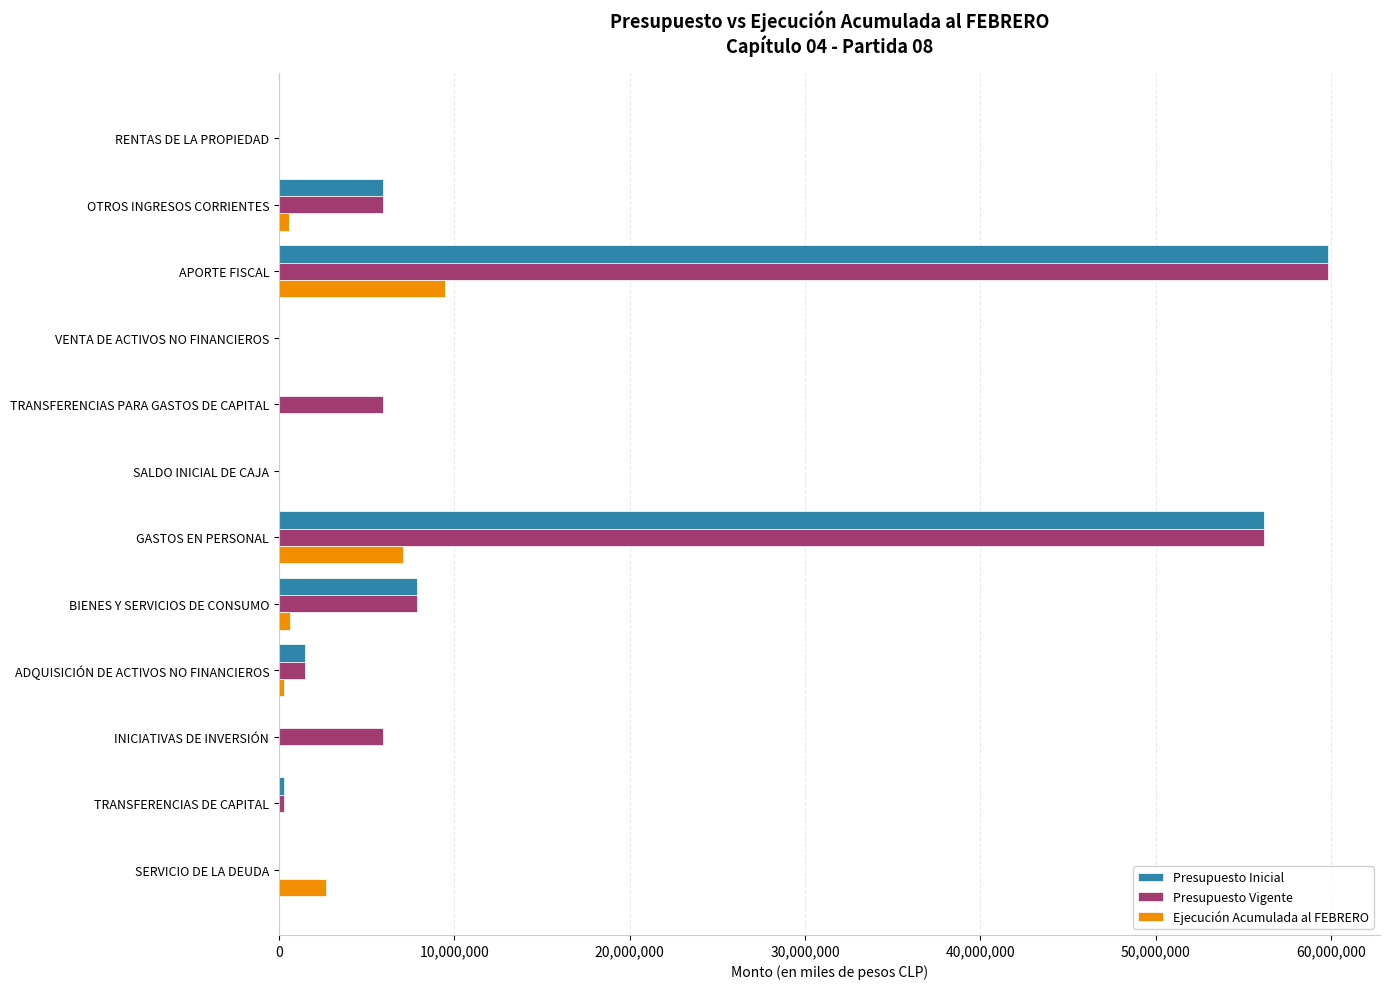

Is the value of Ejecución Acumulada al FEBRERO at SERVICIO DE LA DEUDA greater than the value of Presupuesto Vigente at TRANSFERENCIAS PARA GASTOS DE CAPITAL?

No